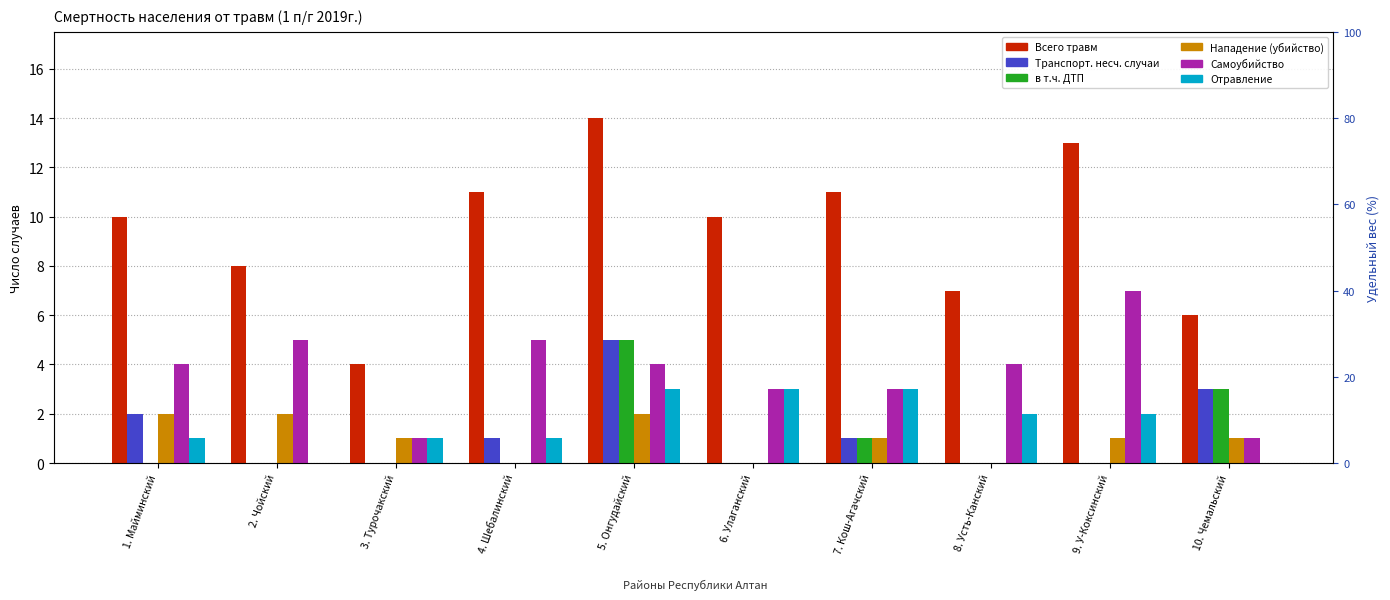

Is the value of Самоубийство at 1. Майминский greater than the value of в т.ч. ДТП at 1. Майминский?

Yes